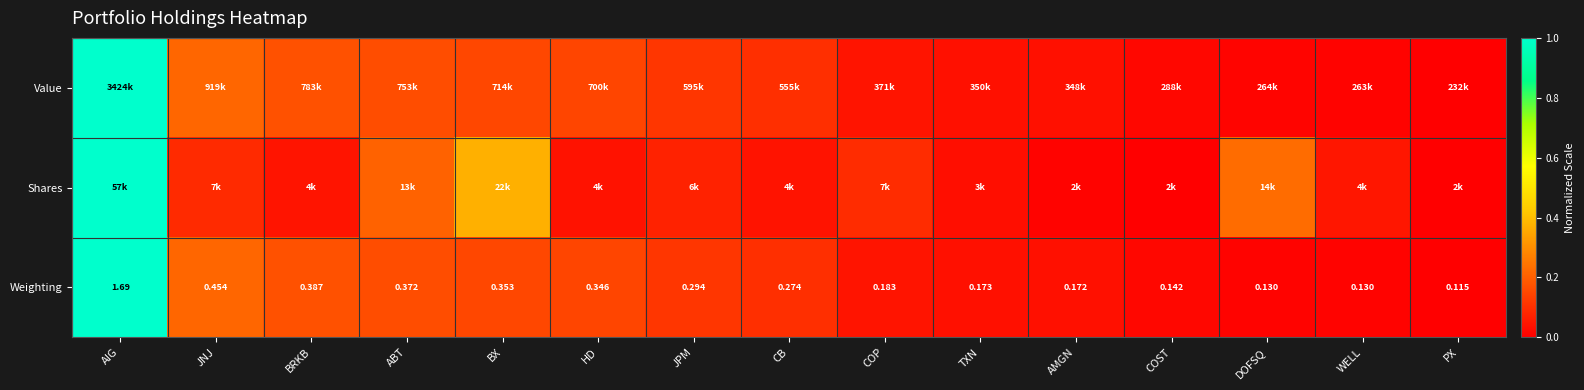

True or false: Shares has a value of 0.0 at JNJ.

False